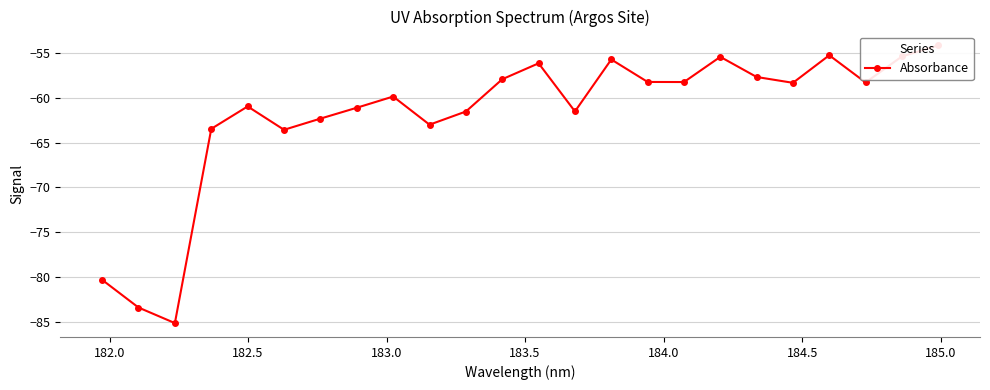

True or false: there are more than 1 points higher than both neighbors.

True